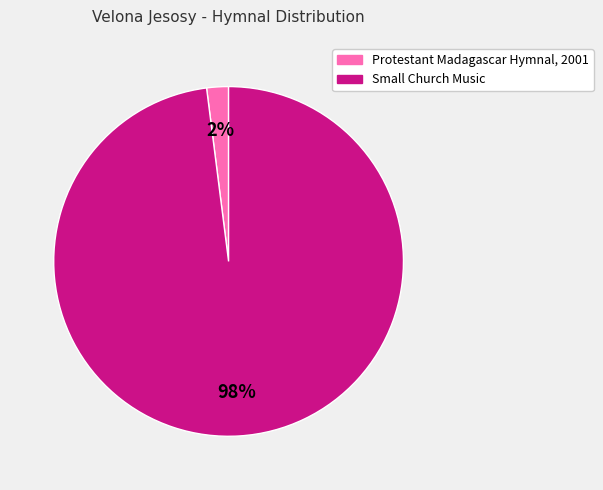

True or false: Protestant Madagascar Hymnal, 2001 accounts for 2% of the total.

True